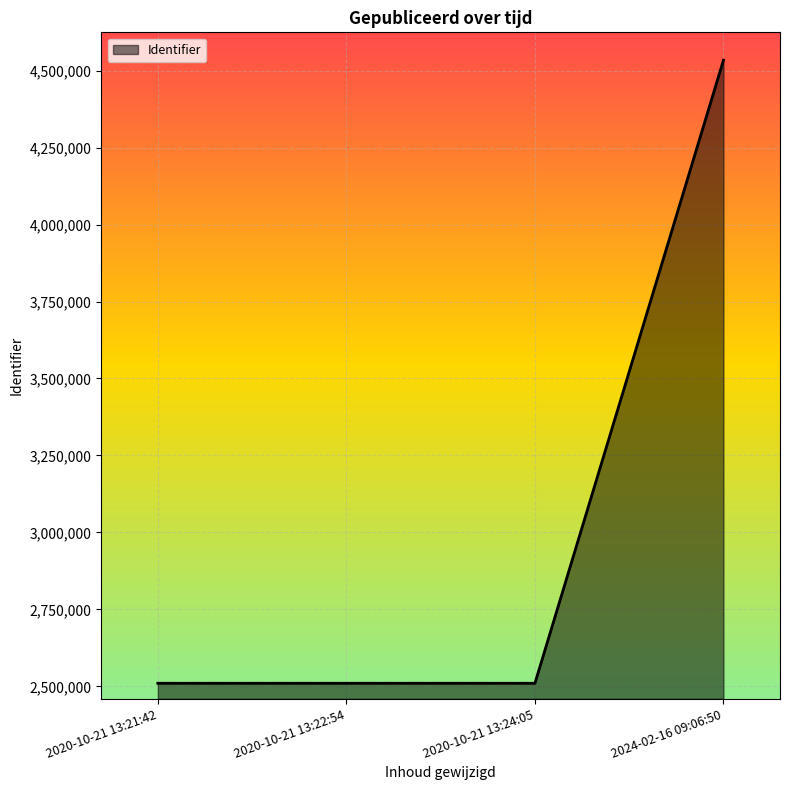

What is the maximum value shown in the chart?

4533356